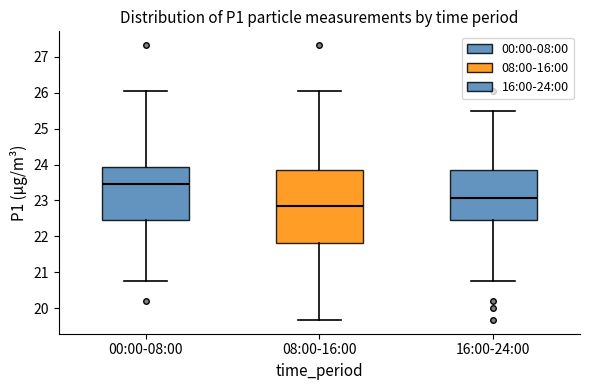

Which box's median line is the lowest?

08:00-16:00